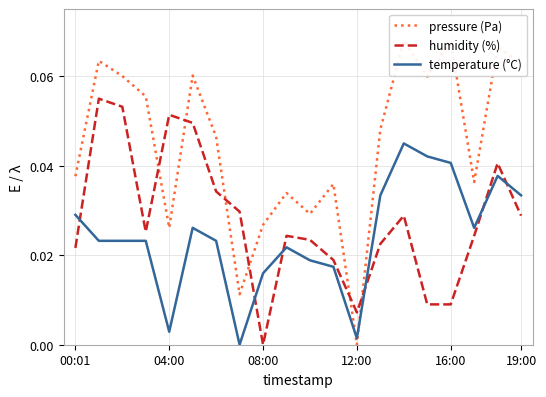

Which category has the highest value in the temperature (°C) series?

14